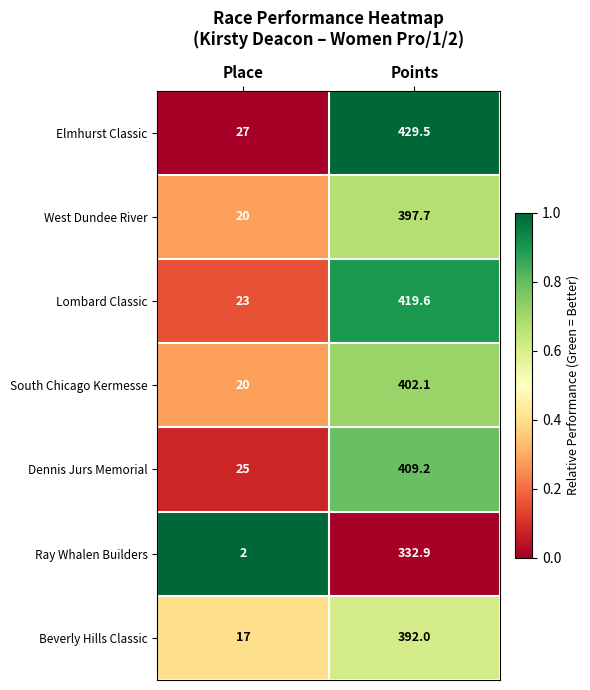

Which label corresponds to the smallest value in the chart?

Place